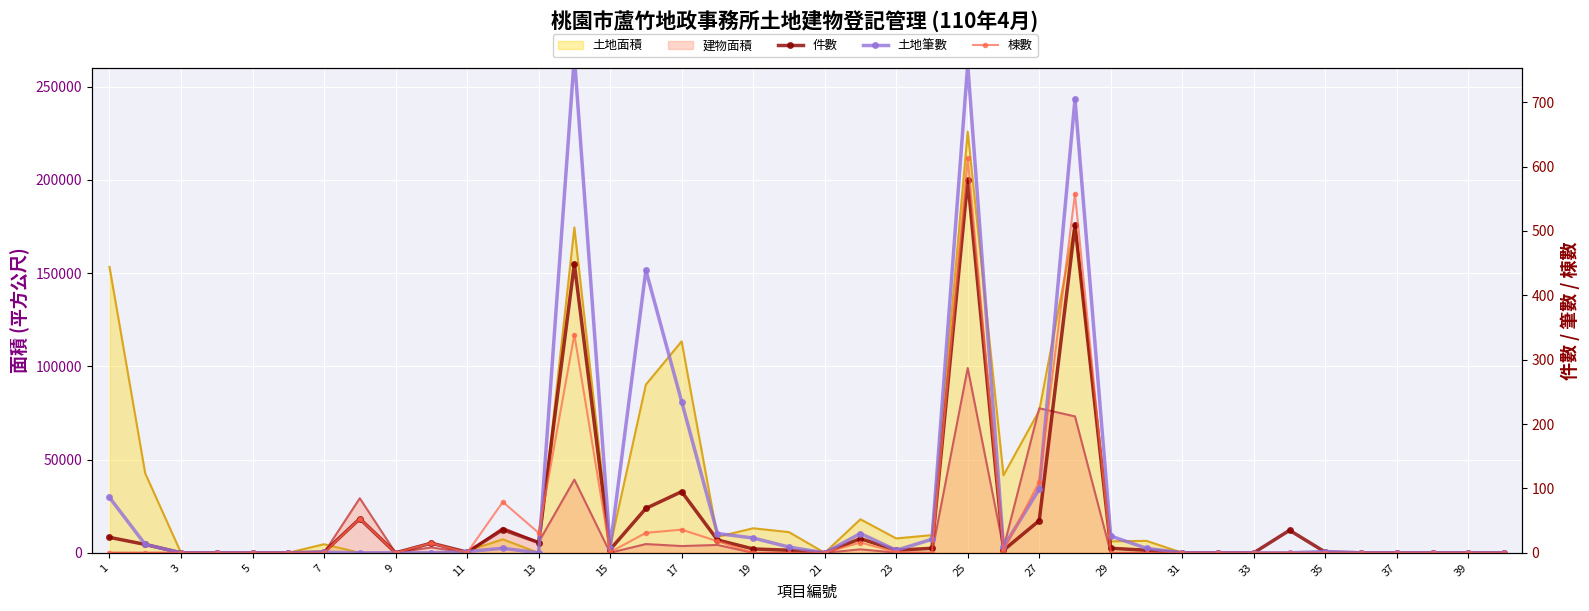

How many data points in 件數 are above 4?

19